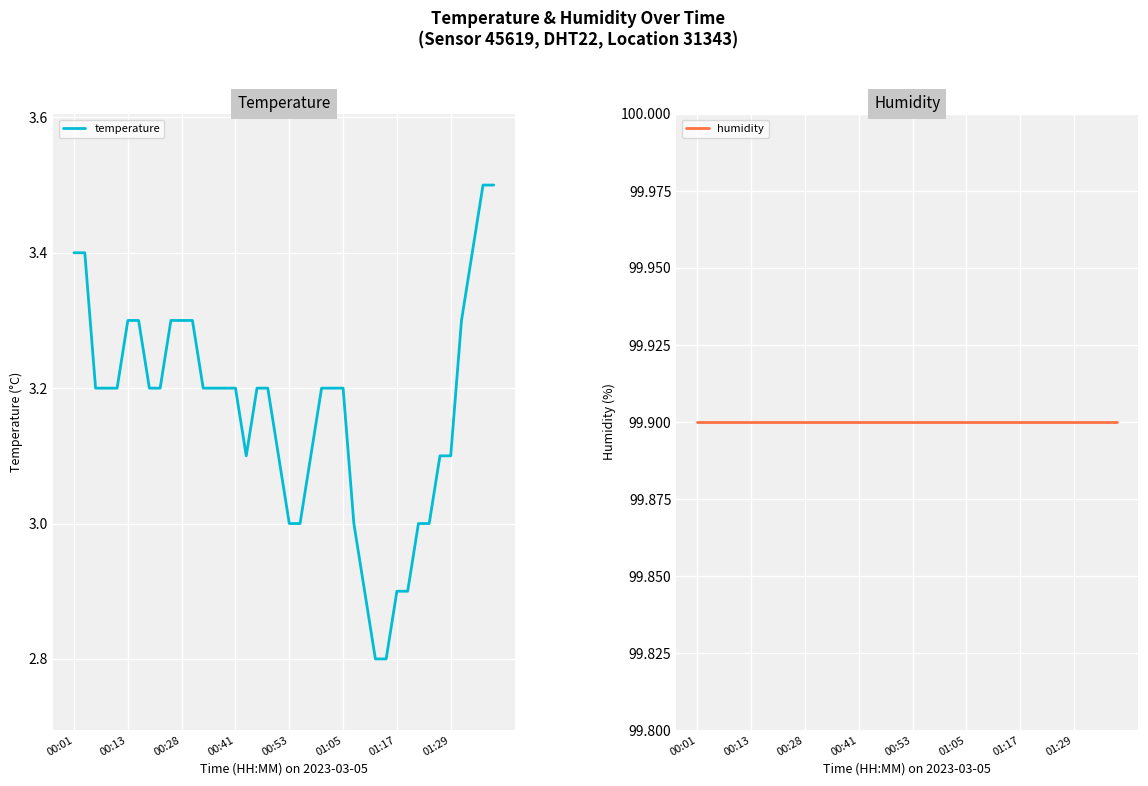

Is it true that temperature equals 3.3 at 00:28?

True